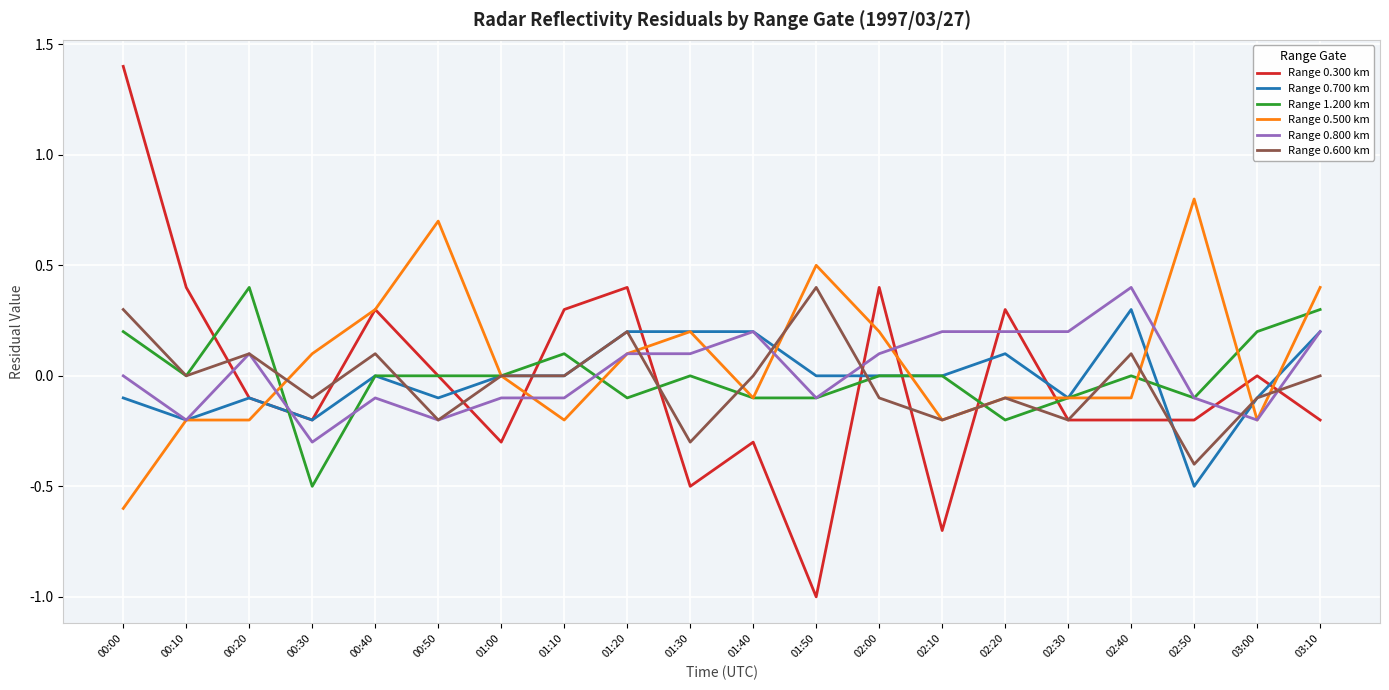

Where is the first local minimum for Range 0.600 km?

00:10